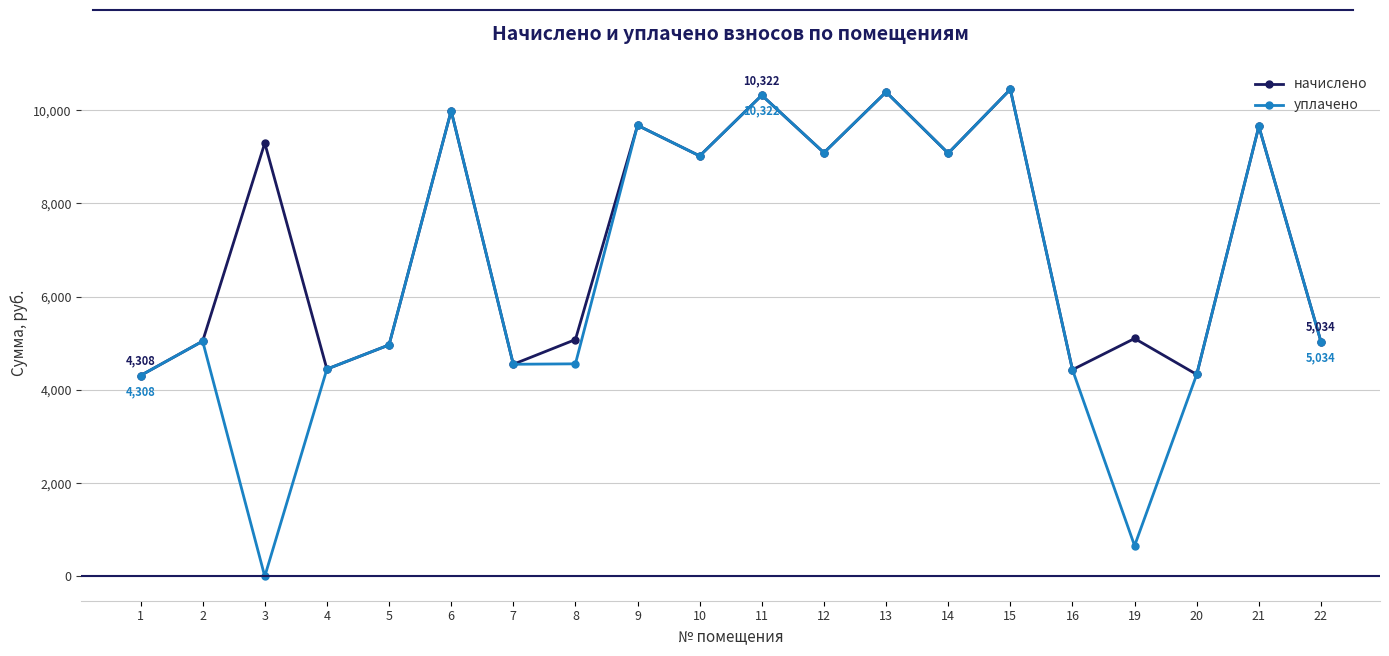

Which series has the largest range (max minus min)?

уплачено